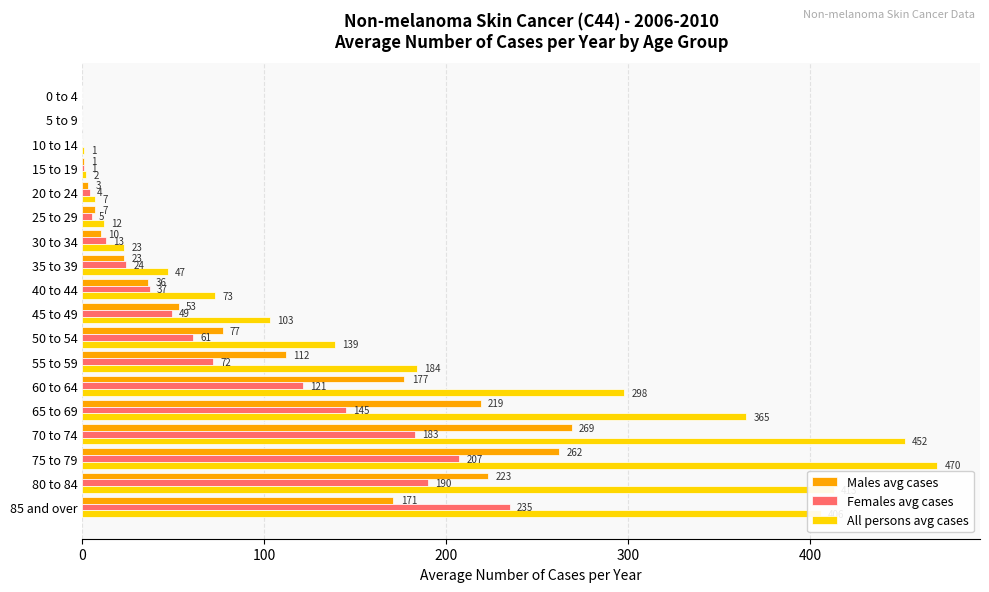

Read the All persons avg cases value at 50 to 54.

139